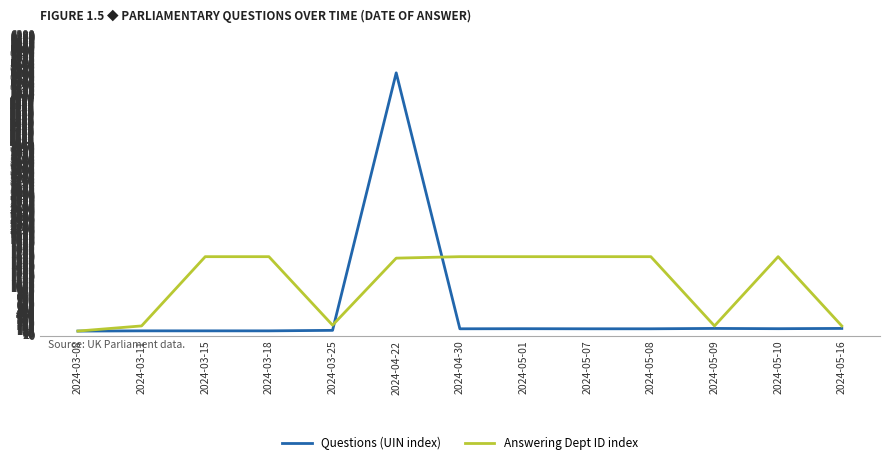

The value of Answering Dept ID index at 2024-04-30 is 1653.8. True or false?

True